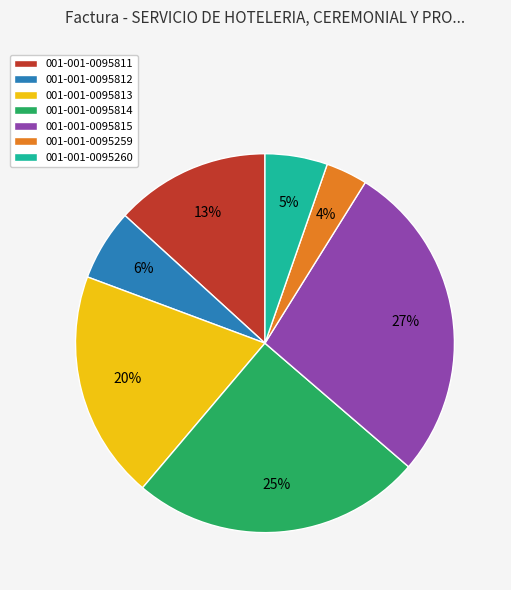

Combined, do 001-001-0095259 and 001-001-0095260 account for over 50%?

No